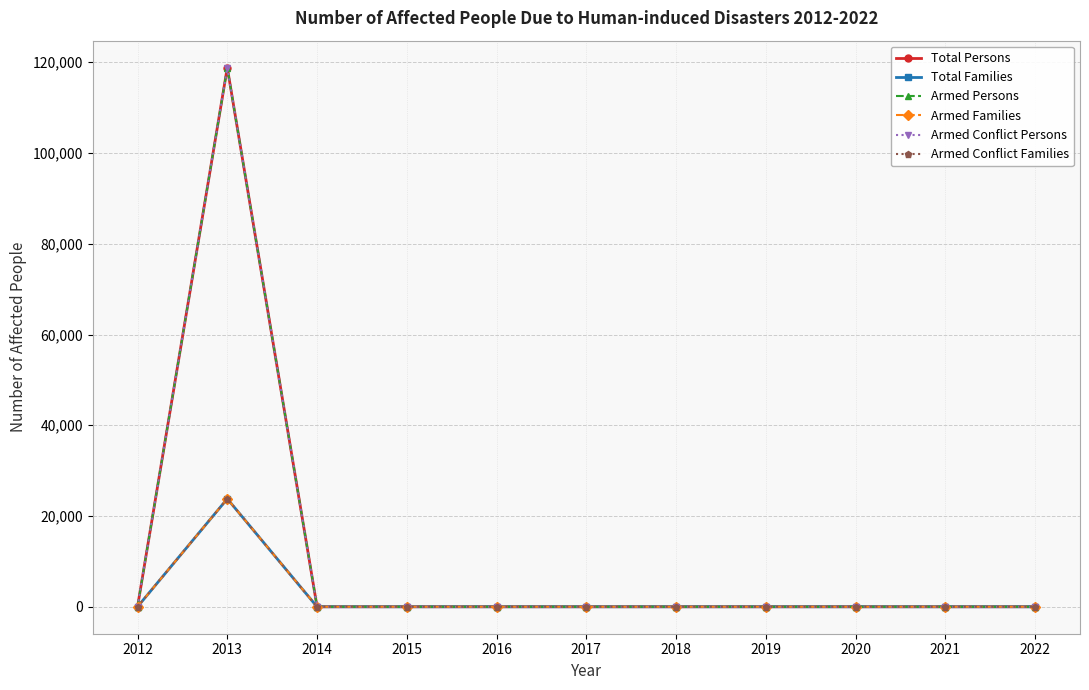

True or false: Armed Conflict Persons and Total Families intersect in this chart.

False